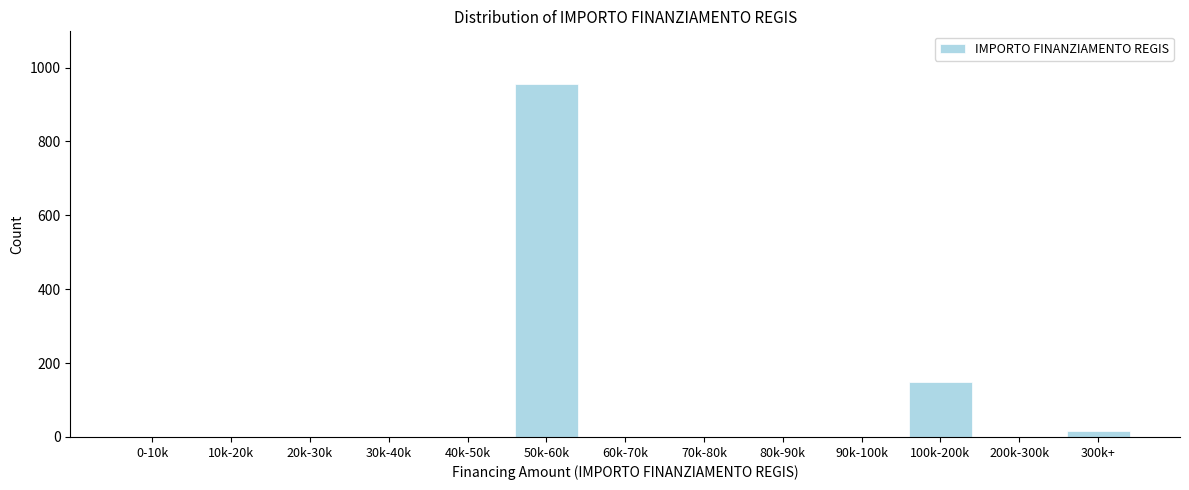

The value at 20k-30k is 0. True or false?

True